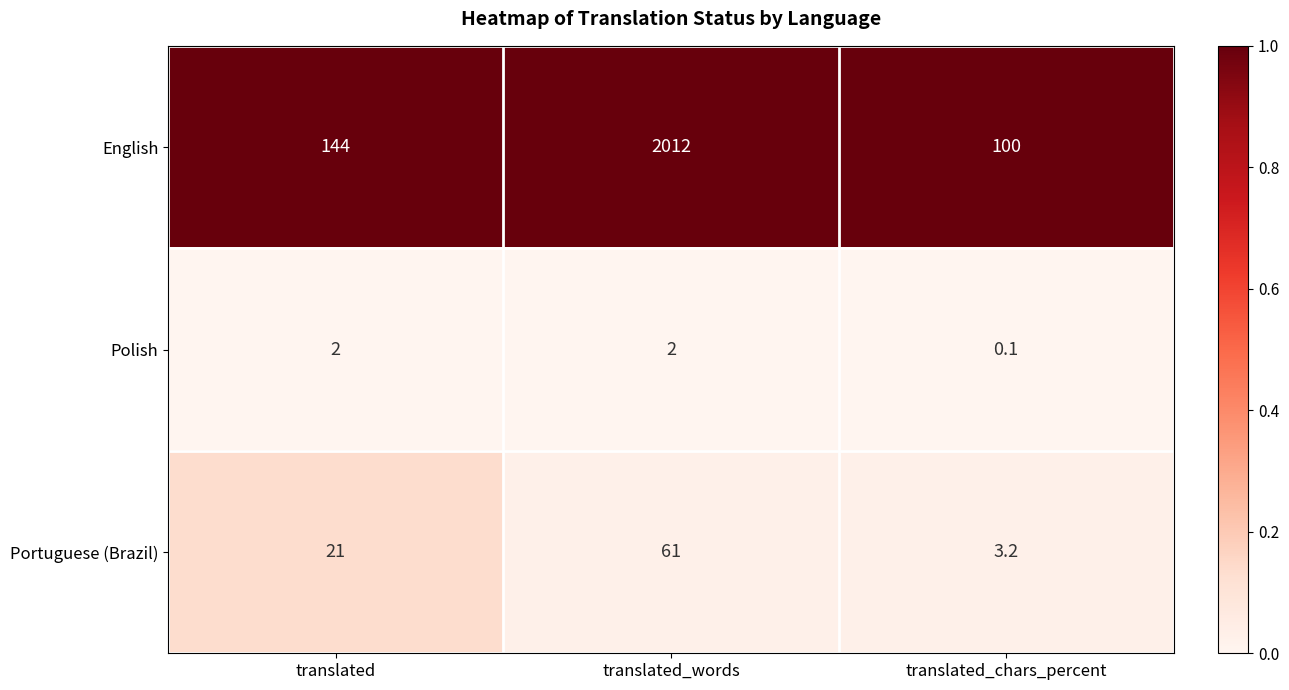

What is the total value across all series at translated_chars_percent?

103.3